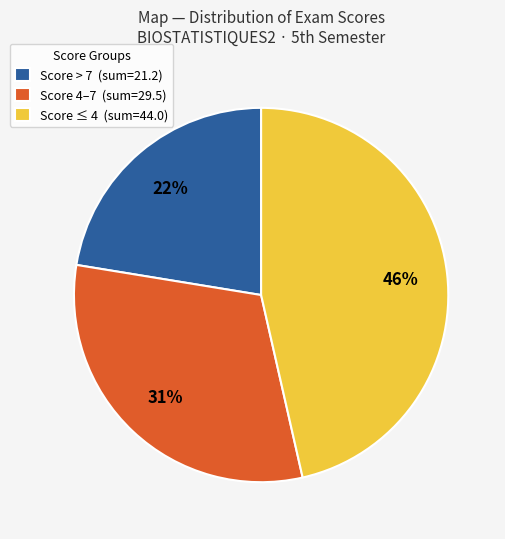

What percentage is the Score 4–7 (sum=29.5) slice, to the nearest percent?

31%